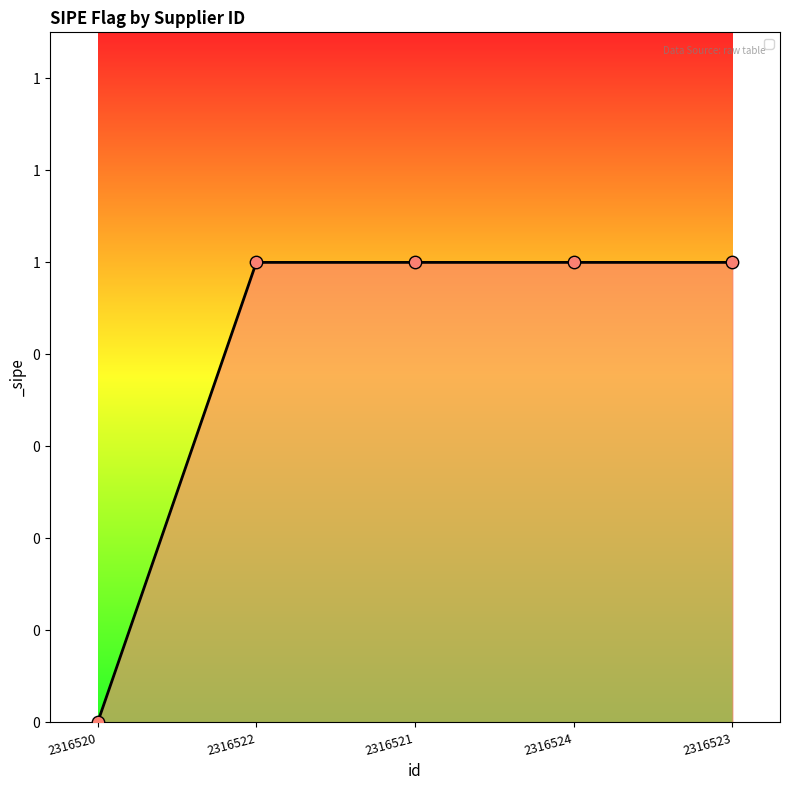

Which has a higher value, 2316522 or 2316524?

2316522